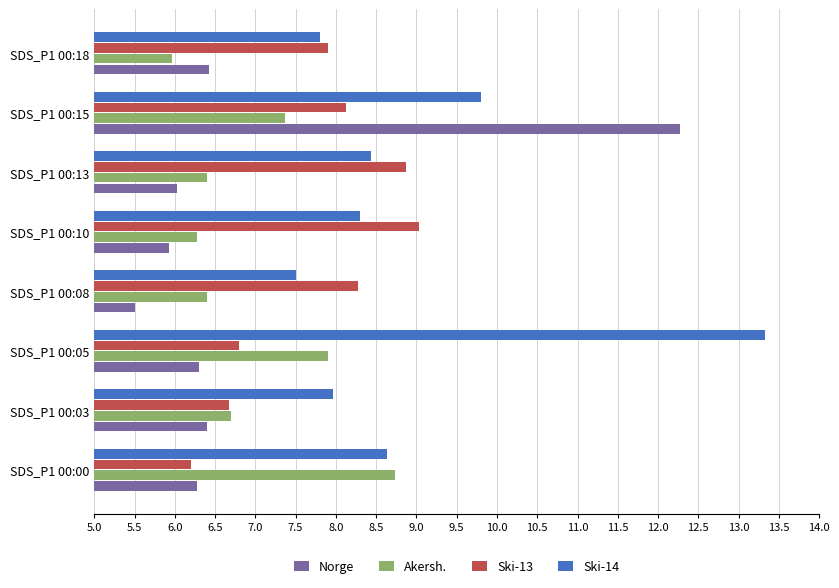

Rank the series at SDS_P1 00:08 from lowest to highest value.

Norge, Akersh., Ski-14, Ski-13